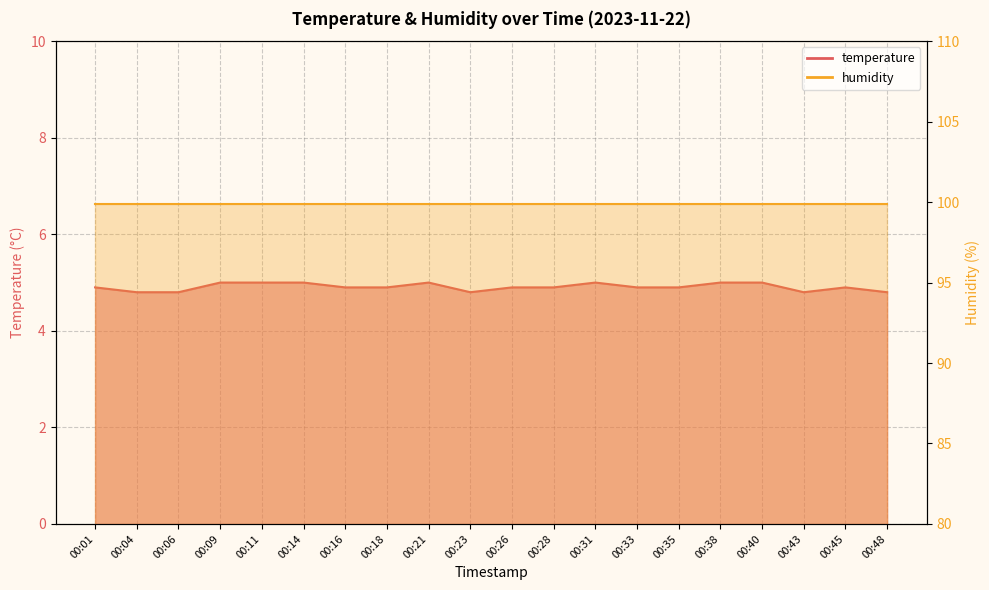

Rank the categories by value from lowest to highest.

00:04, 00:06, 00:23, 00:43, 00:48, 00:01, 00:16, 00:18, 00:26, 00:28, 00:33, 00:35, 00:45, 00:09, 00:11, 00:14, 00:21, 00:31, 00:38, 00:40